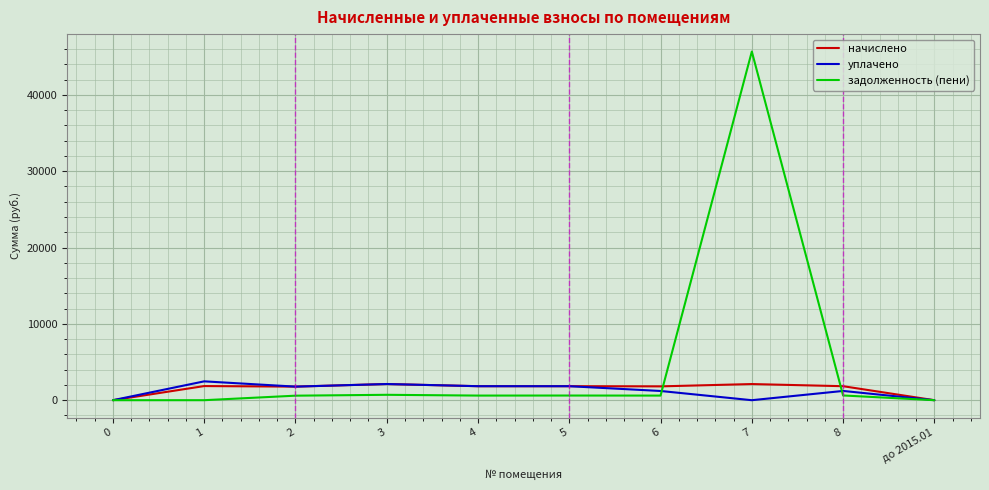

Which series has the widest spread of values?

задолженность (пени)